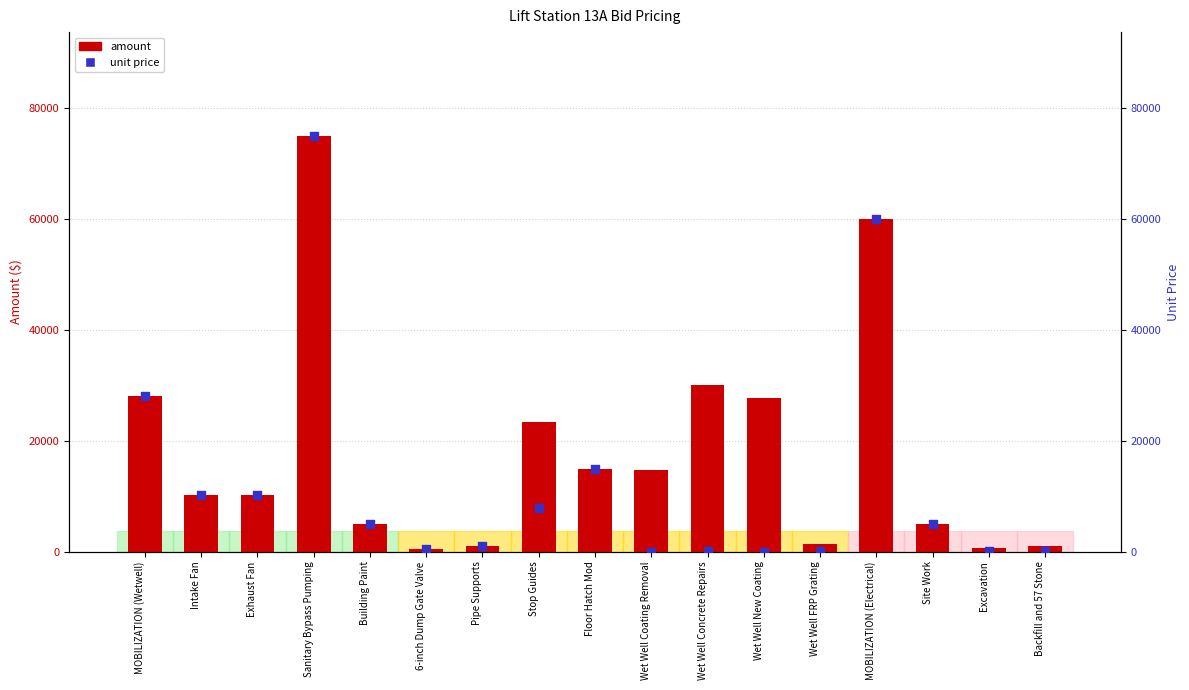

At how many categories does at least one series exceed 31792?

2